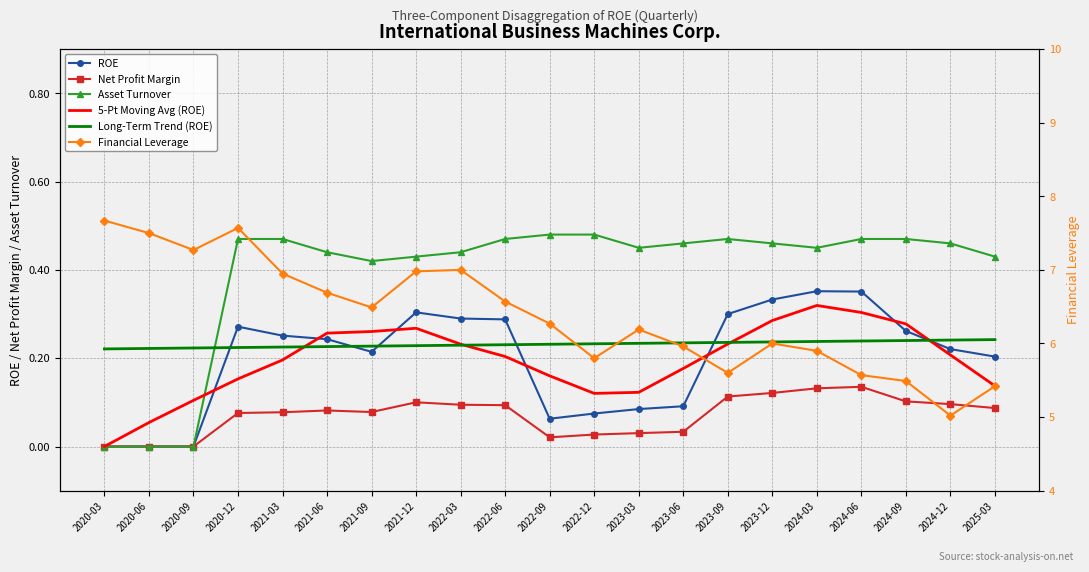

What is the highest value of the Financial Leverage series?

7.7